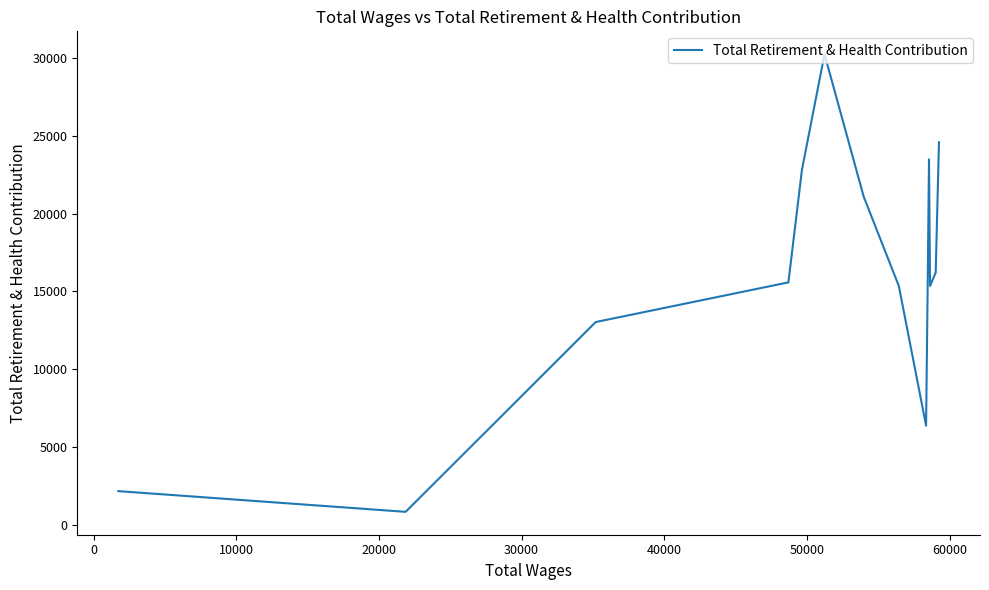

True or false: the data shows 1118 at 12.

False